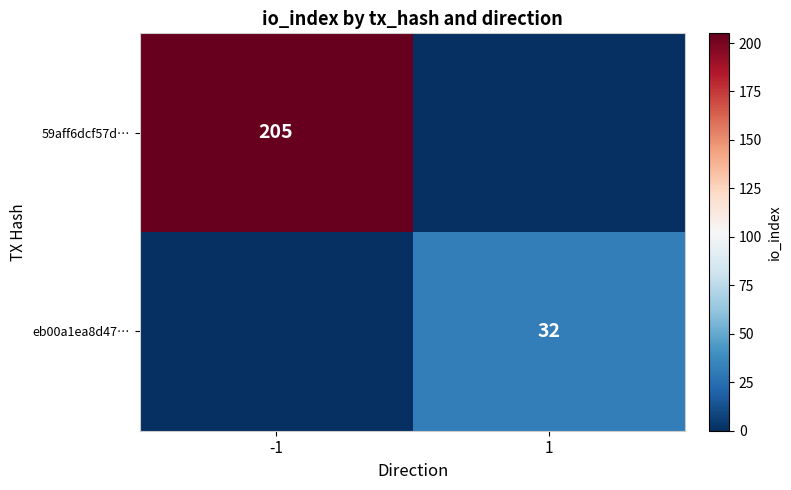

Is it true that eb00a1ea8d47… equals 45 at 1?

False